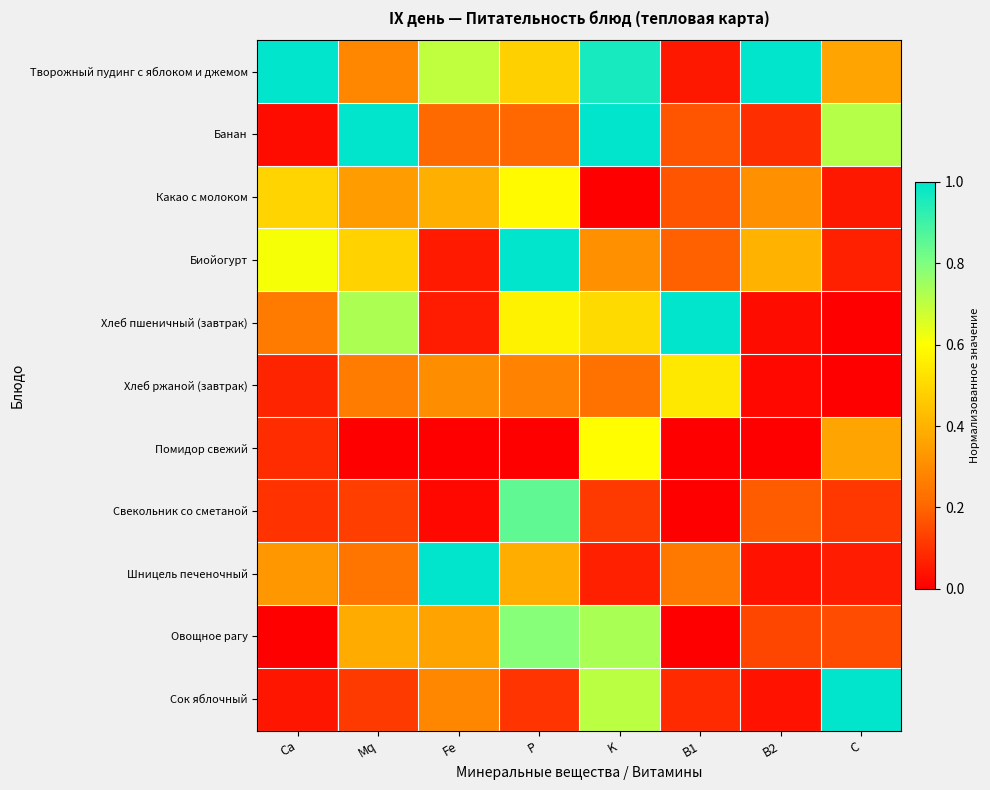

Count the number of categories in the chart.

8